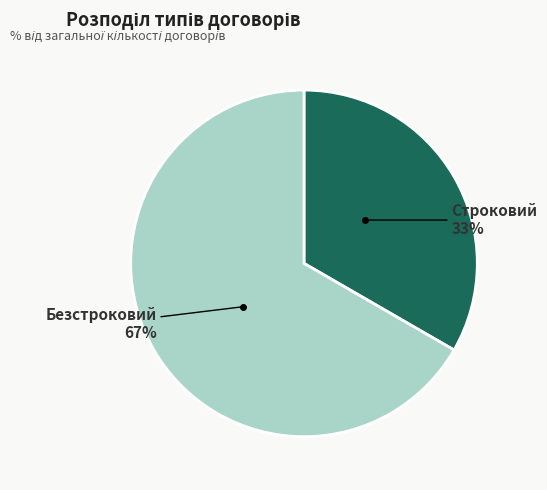

Is there a majority slice in this chart?

Yes